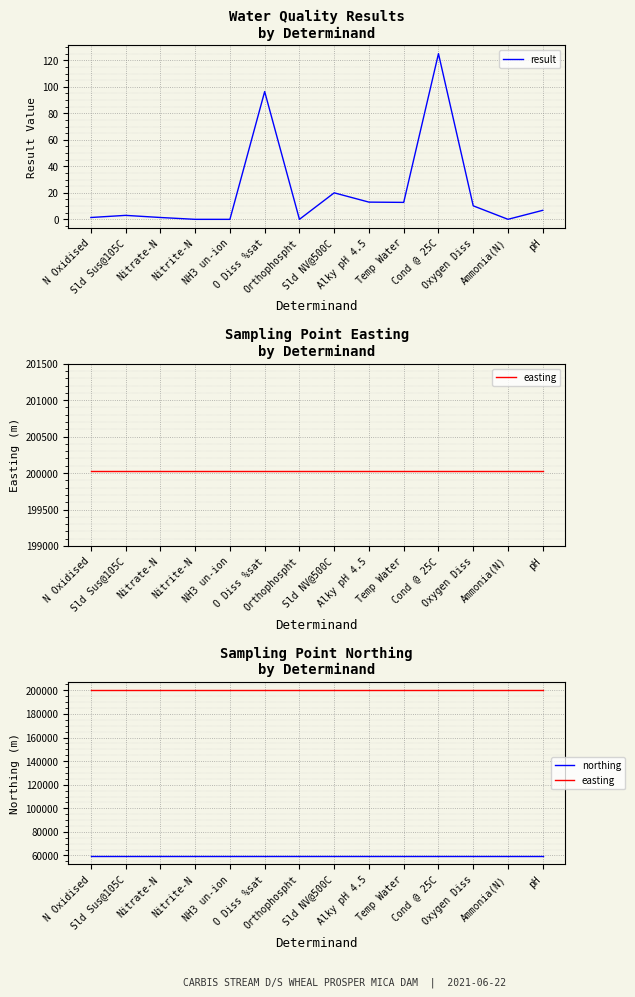

The easting series shows 118883.4 at pH. True or false?

False